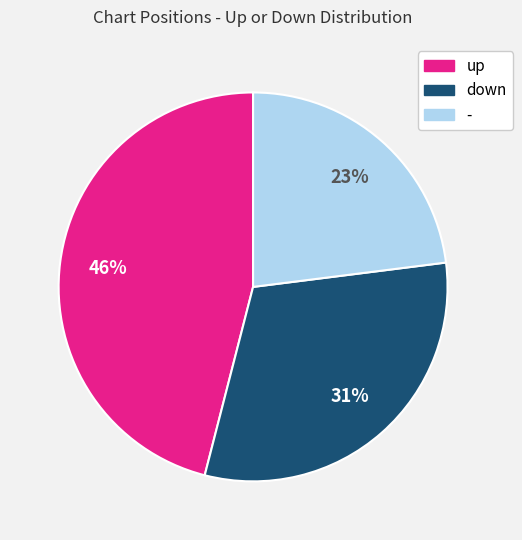

How many segments does this pie chart have?

3